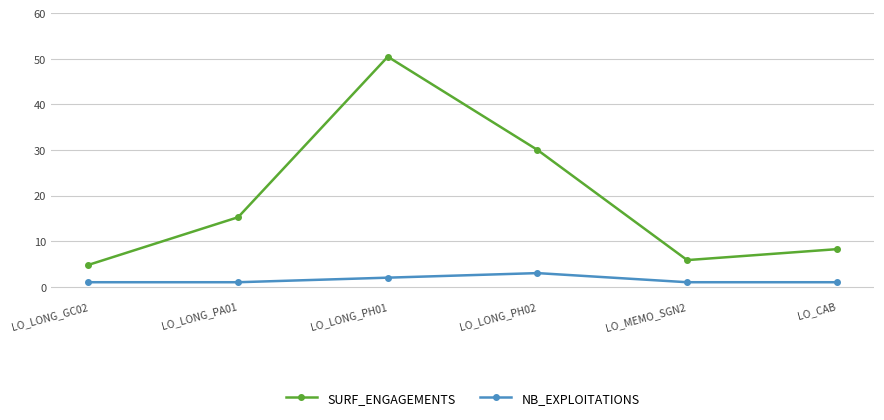

At which category is the sum across all series the highest?

LO_LONG_PH01